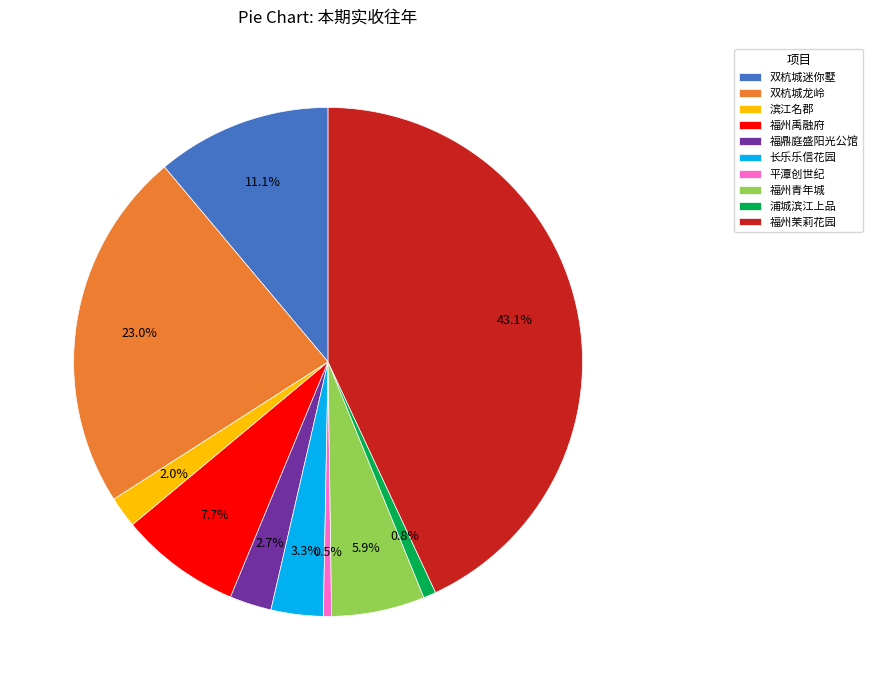

How many slices are in this pie chart?

10